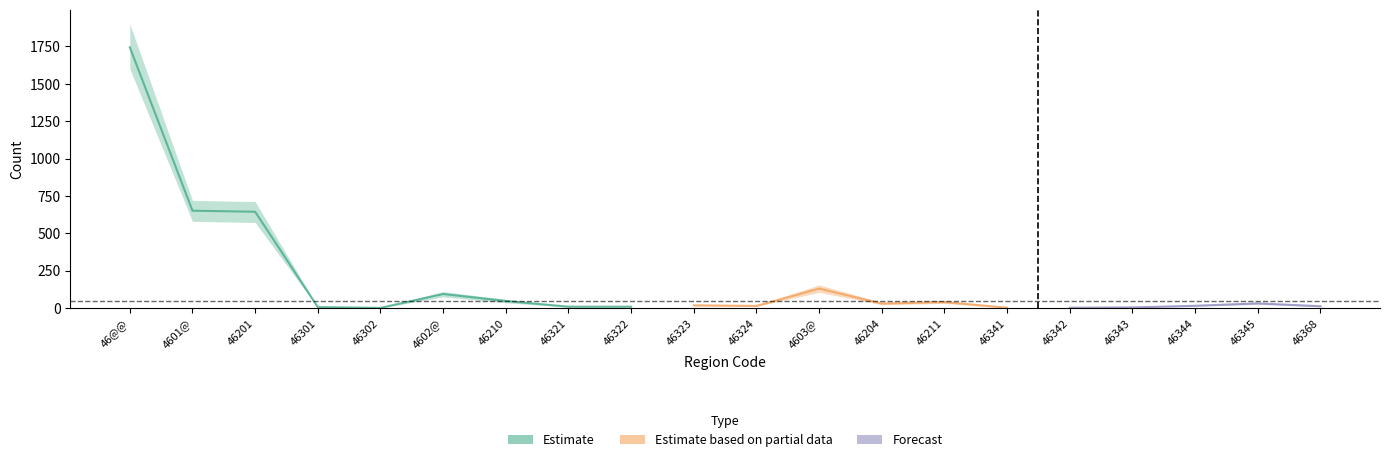

Is this an area chart (filled region under the line)?

No